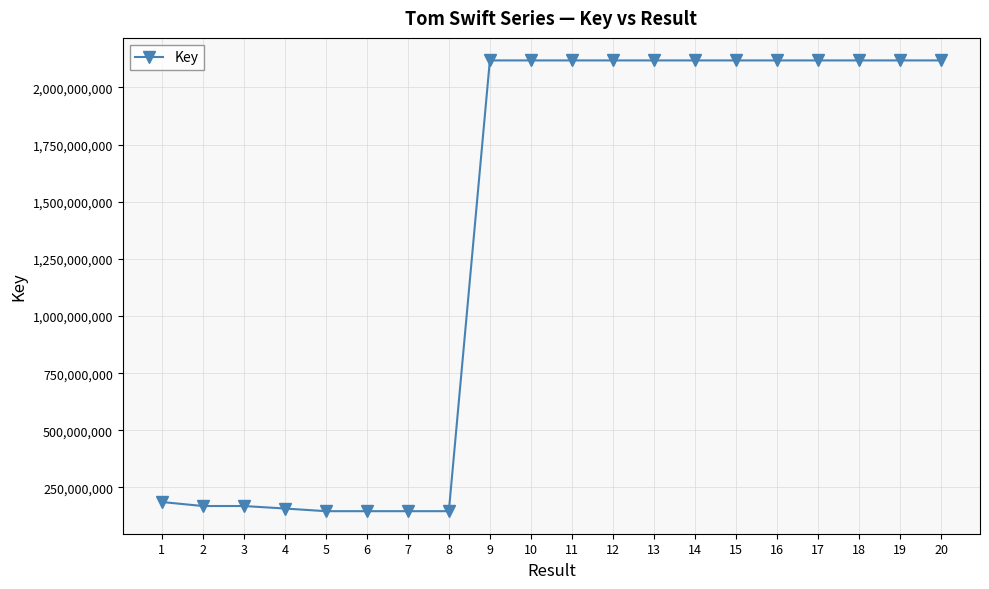

What is the maximum value shown in the chart?

2117861095